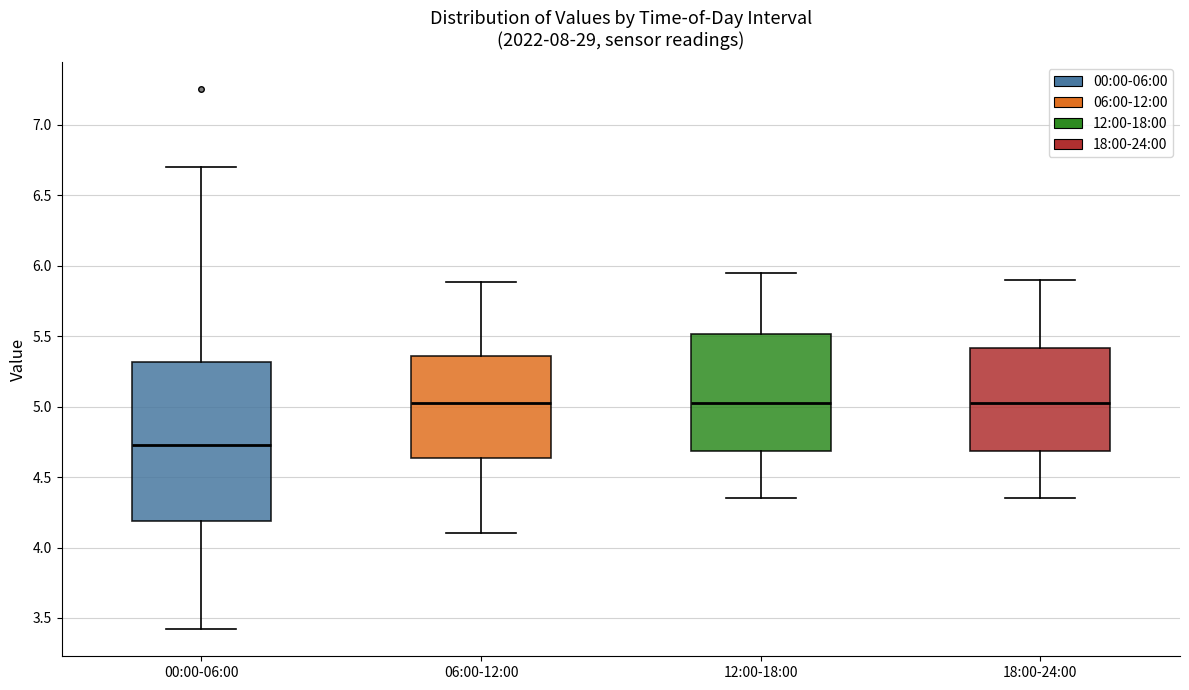

Reading left to right, transcribe this box plot: for each box, give where its median line is, the range the box spans, and where its two whiskers end, as read against the y-axis. The values are not printed on the chart, so give them approximately, as read against the axis.

00:00-06:00: median 4.75, box 4.20 to 5.30, whiskers 3.40 to 6.70
06:00-12:00: median 5.05, box 4.65 to 5.35, whiskers 4.10 to 5.90
12:00-18:00: median 5.05, box 4.70 to 5.50, whiskers 4.35 to 5.95
18:00-24:00: median 5.05, box 4.70 to 5.40, whiskers 4.35 to 5.90